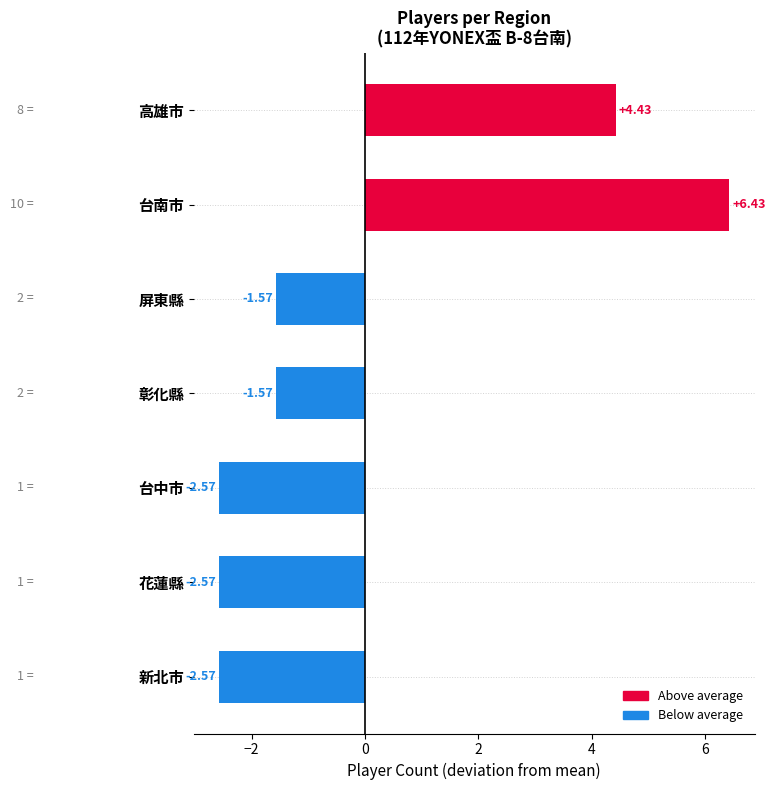

Which category has the highest value across all series?

台南市